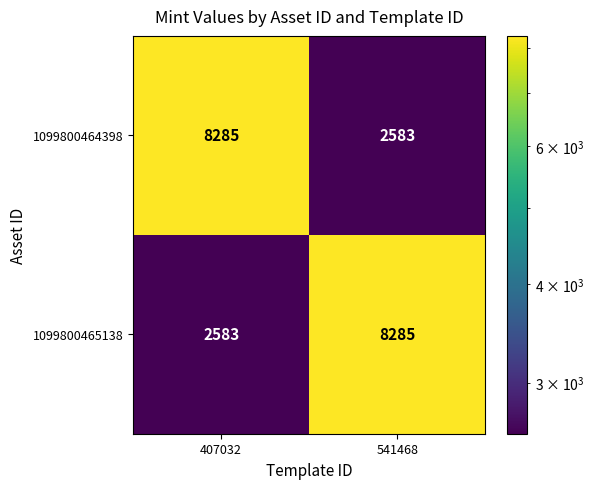

Reading right to left, list all the values displayed in this chart.

1099800464398: 2583	8285
1099800465138: 8285	2583